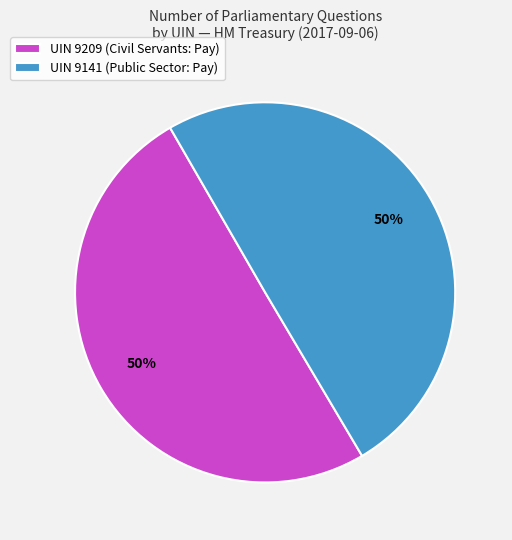

To the nearest percent, what percentage of the pie is UIN 9209 (Civil Servants: Pay)?

50%